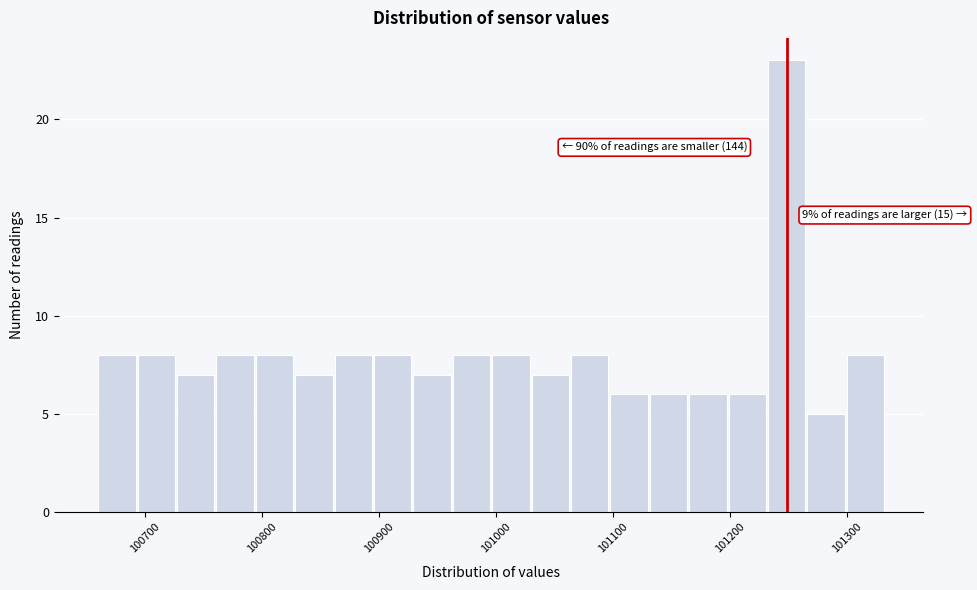

Read against the x-axis, roughly where is the centre of the tallest bar?

101250